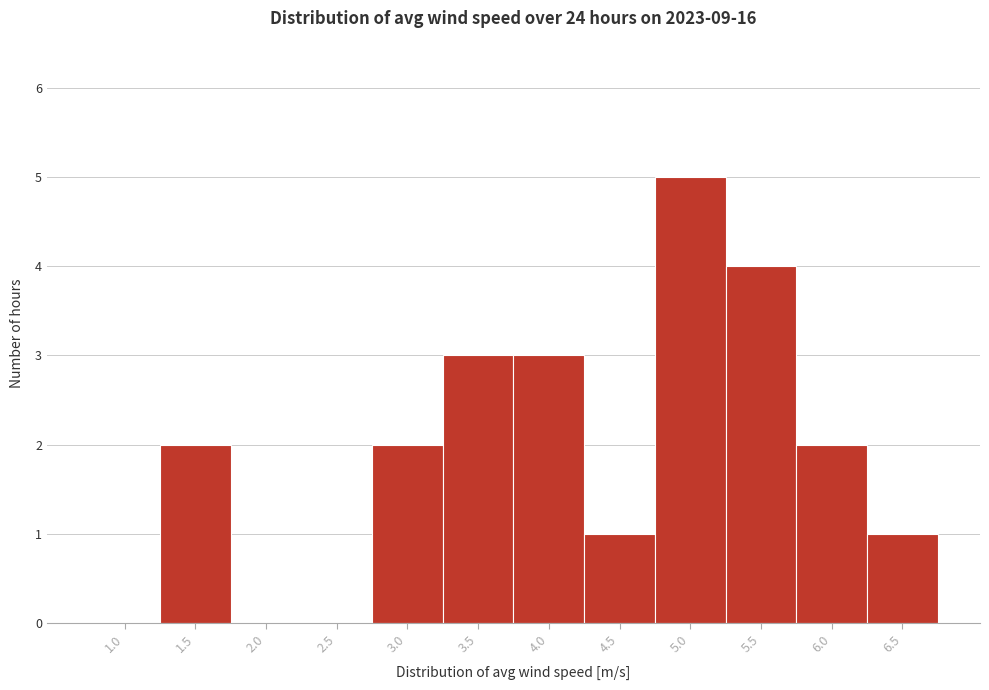

Reading left to right, what are all the values shown in this chart?

1.0=0	1.5=2	2.0=0	2.5=0	3.0=2	3.5=3	4.0=3	4.5=1	5.0=5	5.5=4	6.0=2	6.5=1